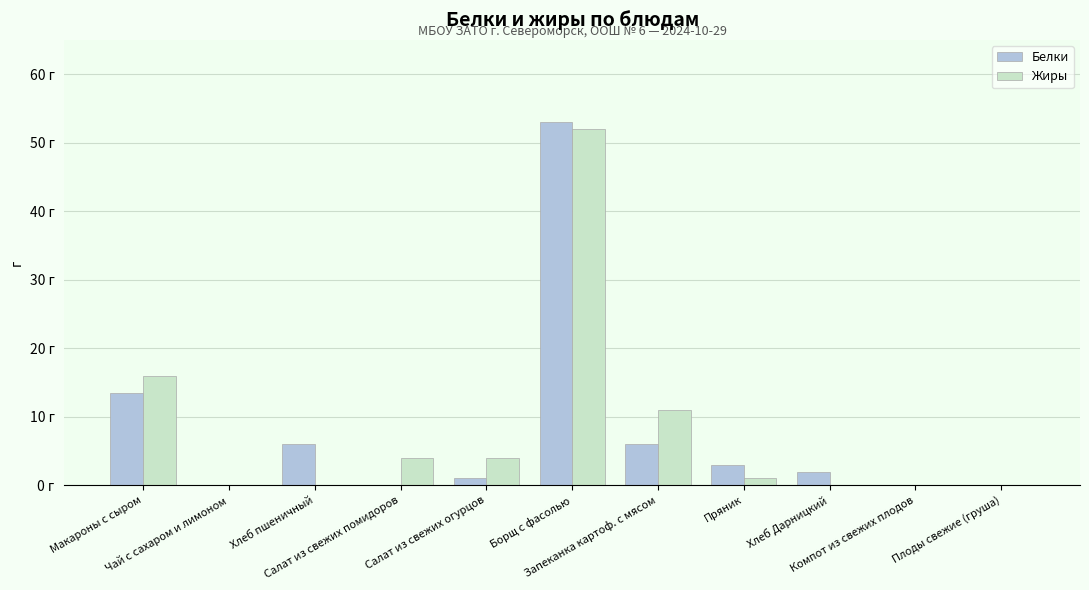

Between Чай с сахаром и лимоном and Макароны с сыром, which is larger?

Макароны с сыром